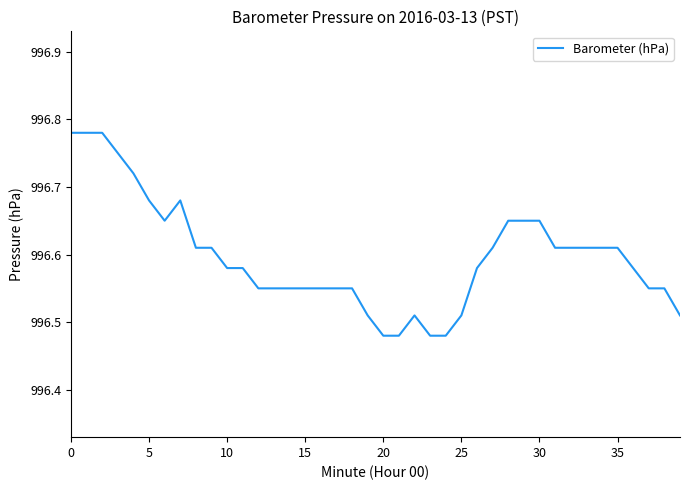

What is the difference between the maximum and minimum values?

0.3